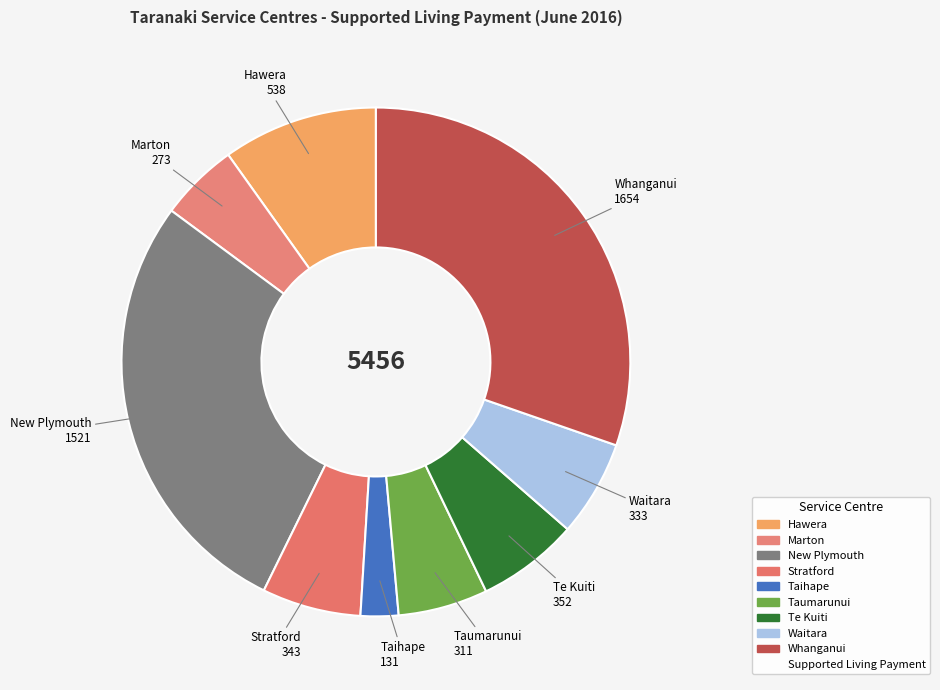

Count the number of slices in the pie.

9